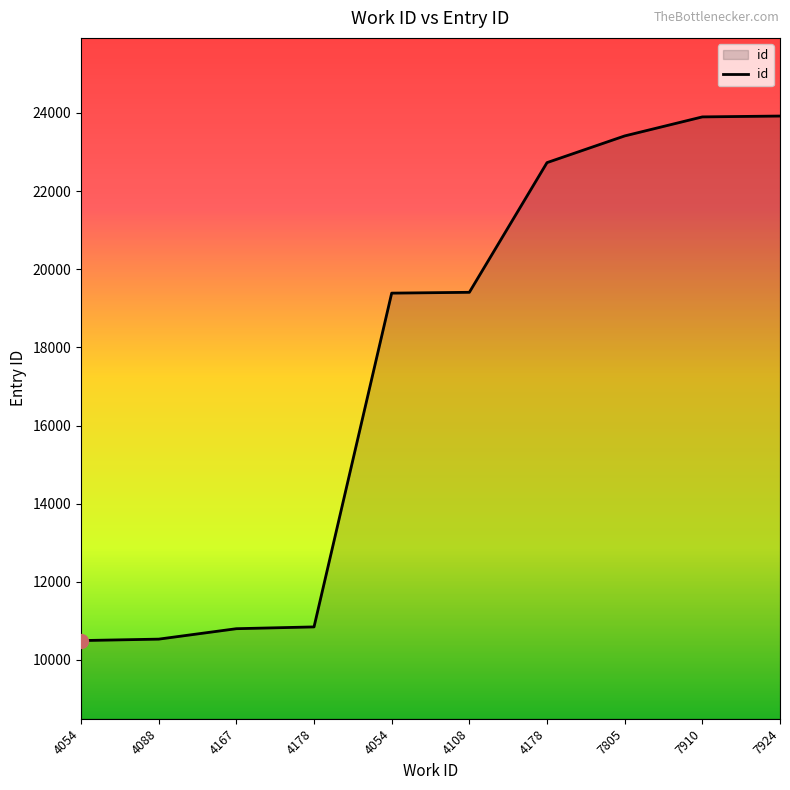

At which category does the chart reach its minimum across all series?

4054